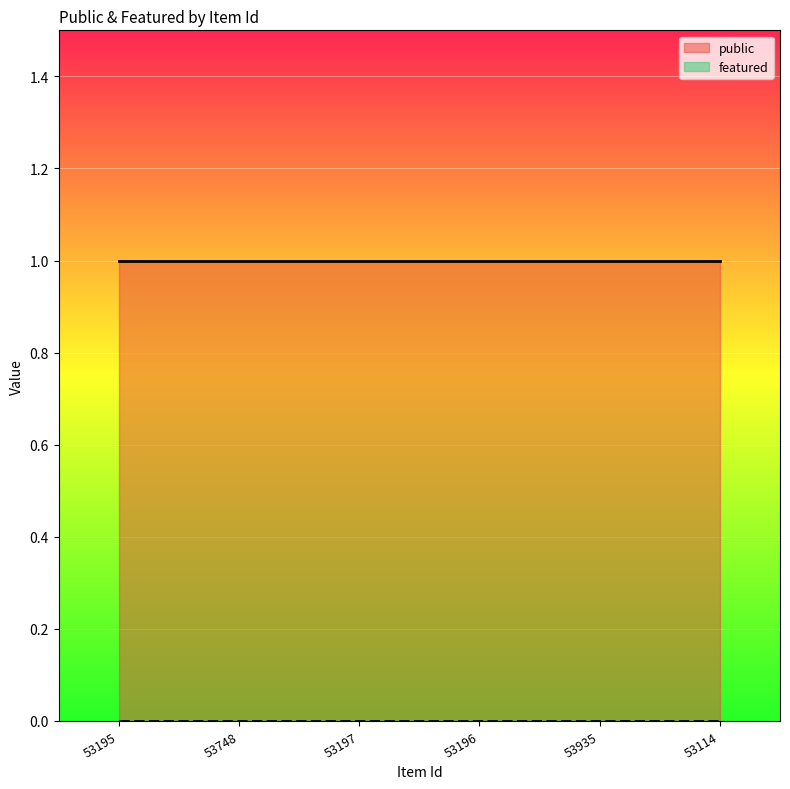

The value of public at 53196 is 1. True or false?

True